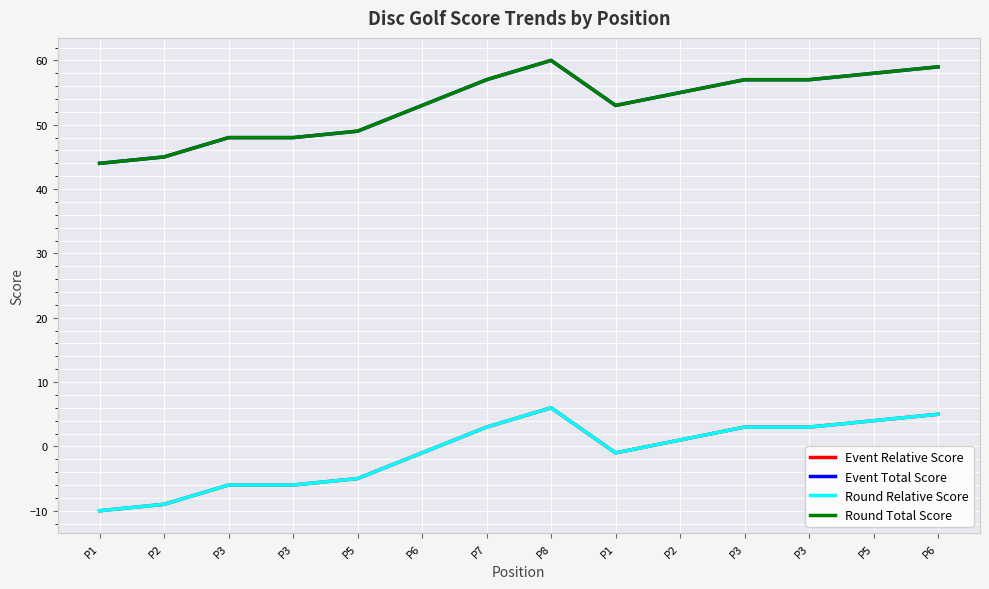

Does the chart have visible grid lines?

Yes